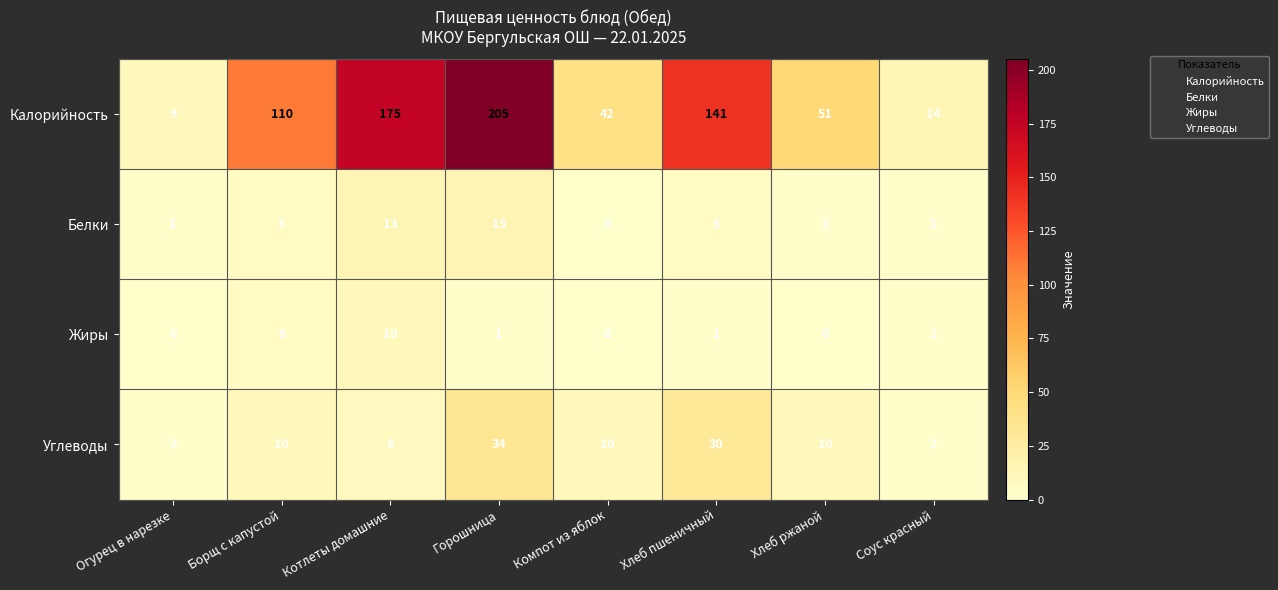

What is the difference between the maximum and second lowest values in the Углеводы series?

32